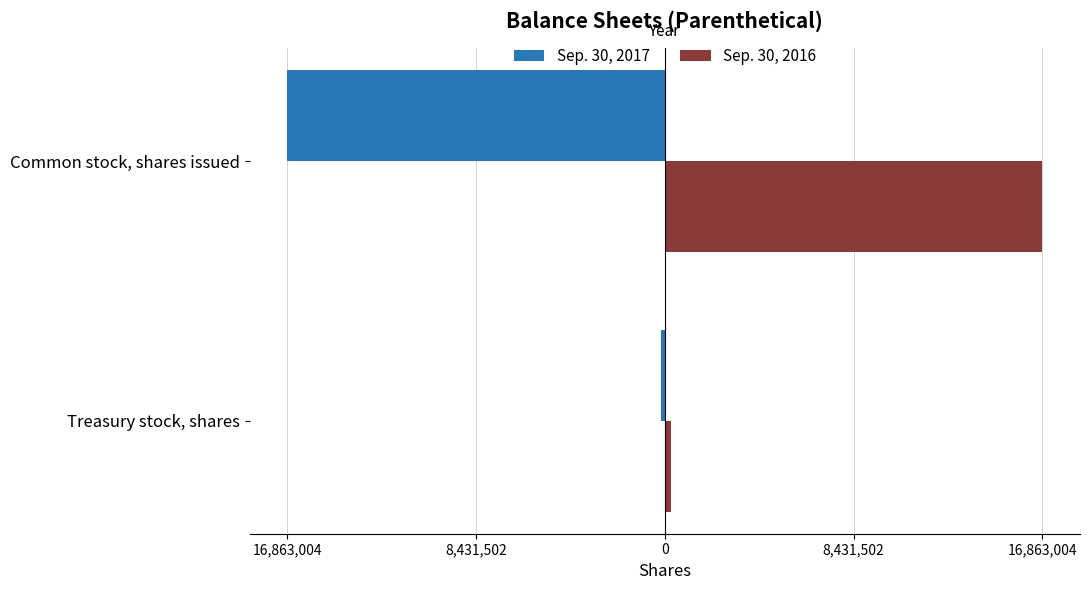

What are all the series names shown in the legend?

Sep. 30, 2017, Sep. 30, 2016